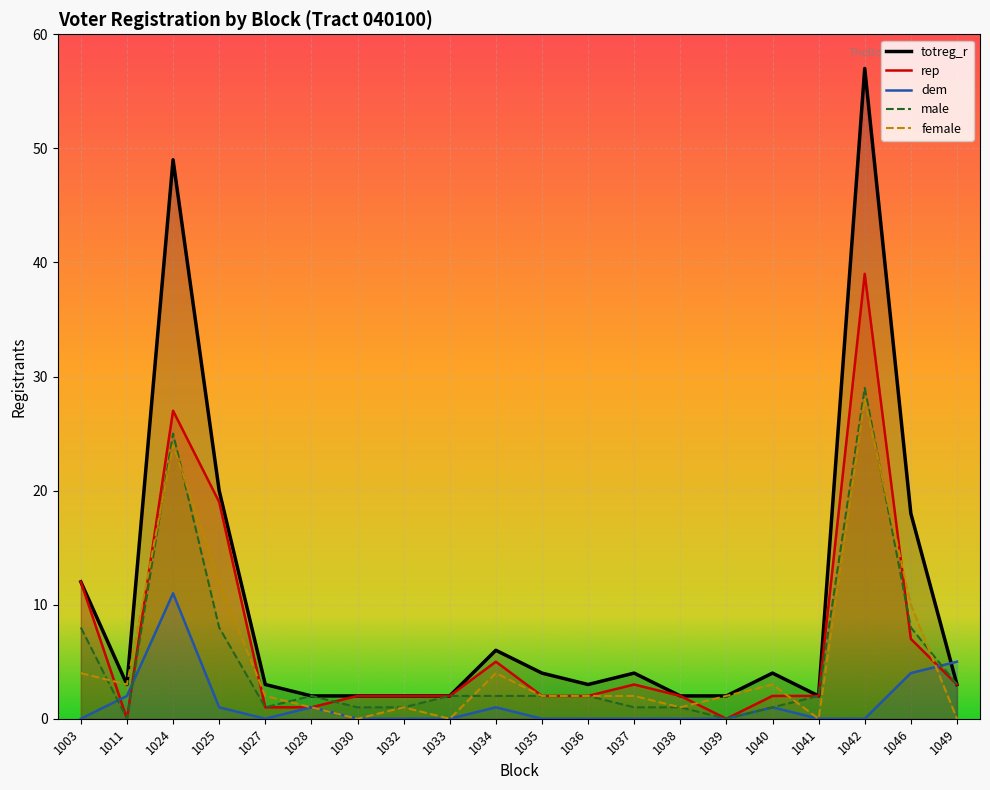

What is the spread (max minus min) of values at 1028?

1